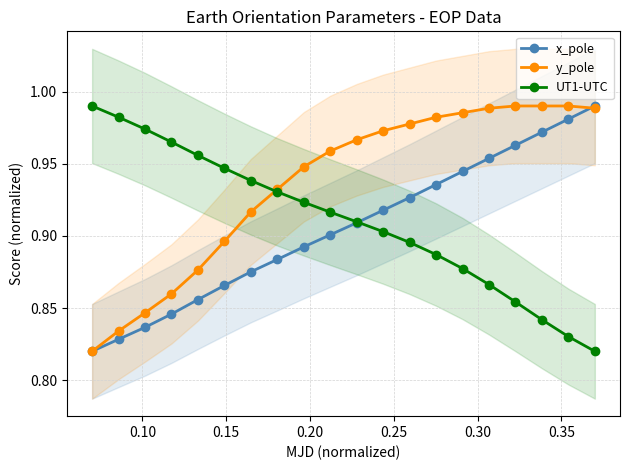

List the series in order of their overall mean, lowest first.

x_pole, UT1-UTC, y_pole